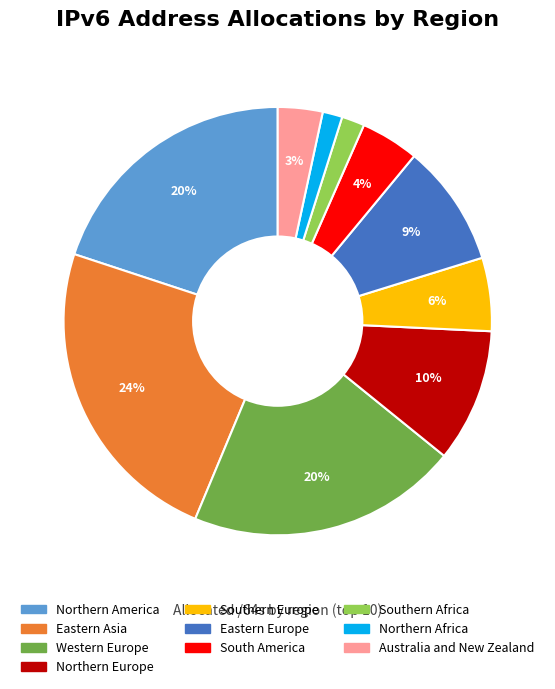

Does Australia and New Zealand account for over 50% of the chart?

No